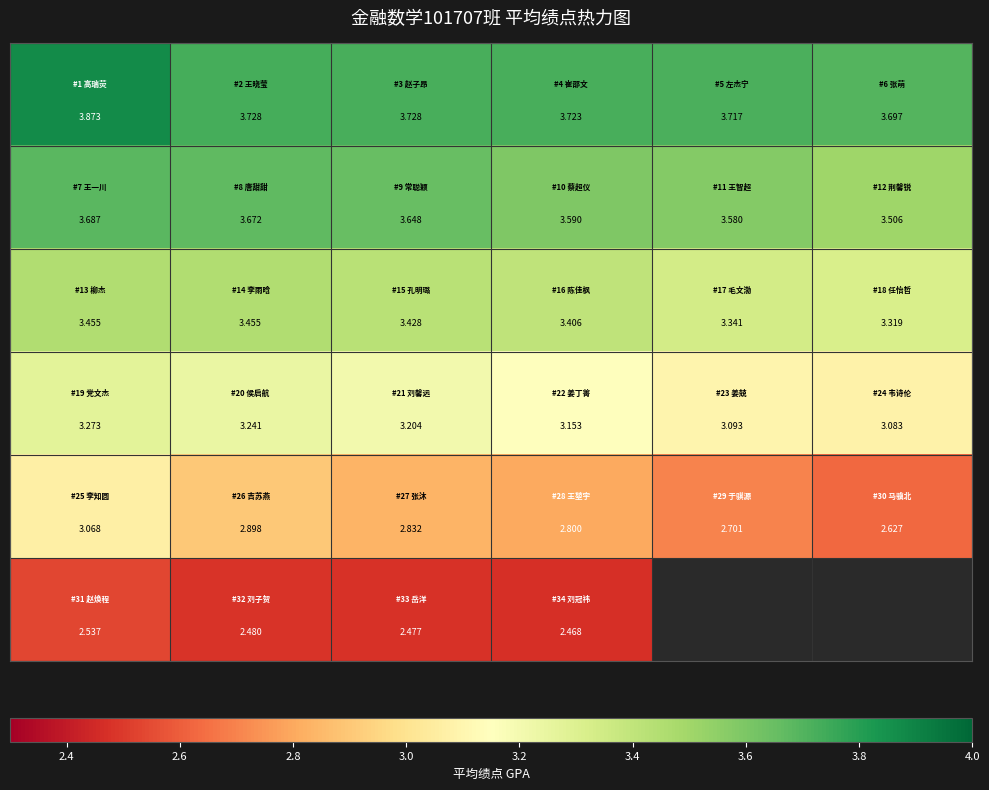

What is the difference between the highest and lowest values at 3.2?

1.1